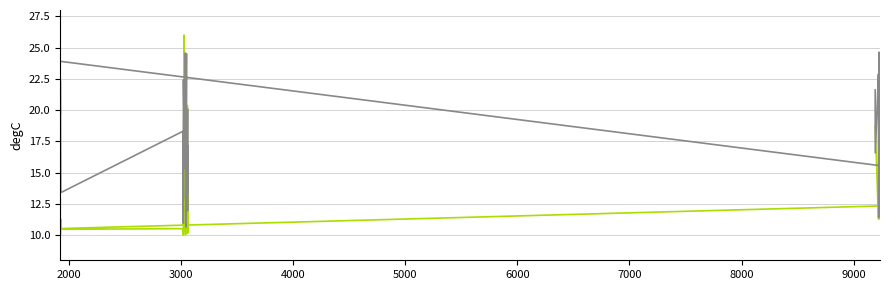

Reading right to left, transcribe all the data shown in this chart.

col_4: 10.2	10.6	15.6	10.4	10.2	20.4	11.2	18.5	10.4	10.4	10.3	11.3	11.7	11.3	10.1	10.0	11.0	10.7	10.5	10.3	26.0	10.2	10.0	10.5	10.5	11.3	10.0	12.9	10.5	12.3	11.4	11.4	11.3	11.3	11.3	11.3	11.3	11.3	18.7	18.7
col_8: 20.0	13.4	17.1	11.9	12.8	17.0	15.6	14.9	24.5	21.2	20.2	12.3	10.7	17.0	12.9	21.7	23.4	24.6	15.3	21.4	19.5	22.4	11.0	18.3	13.4	16.7	22.3	19.7	23.9	15.6	16.8	11.9	21.8	21.4	24.6	11.4	20.5	22.9	16.6	21.6